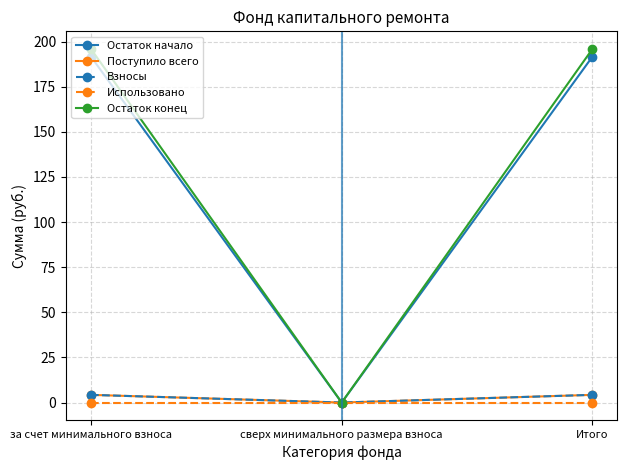

What is the label of the 3rd point from the right?

за счет минимального взноса